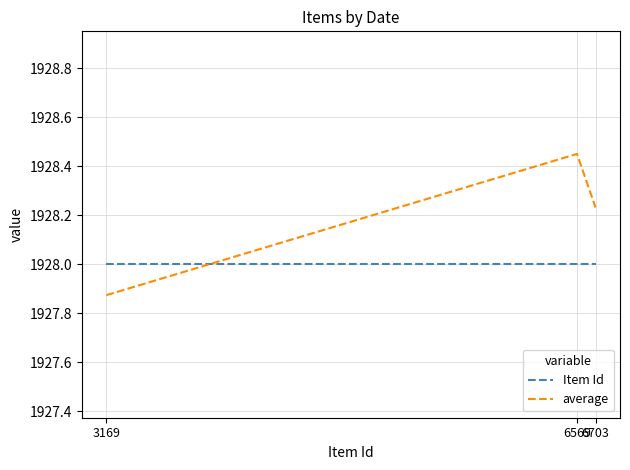

How many lines are shown in the chart?

2